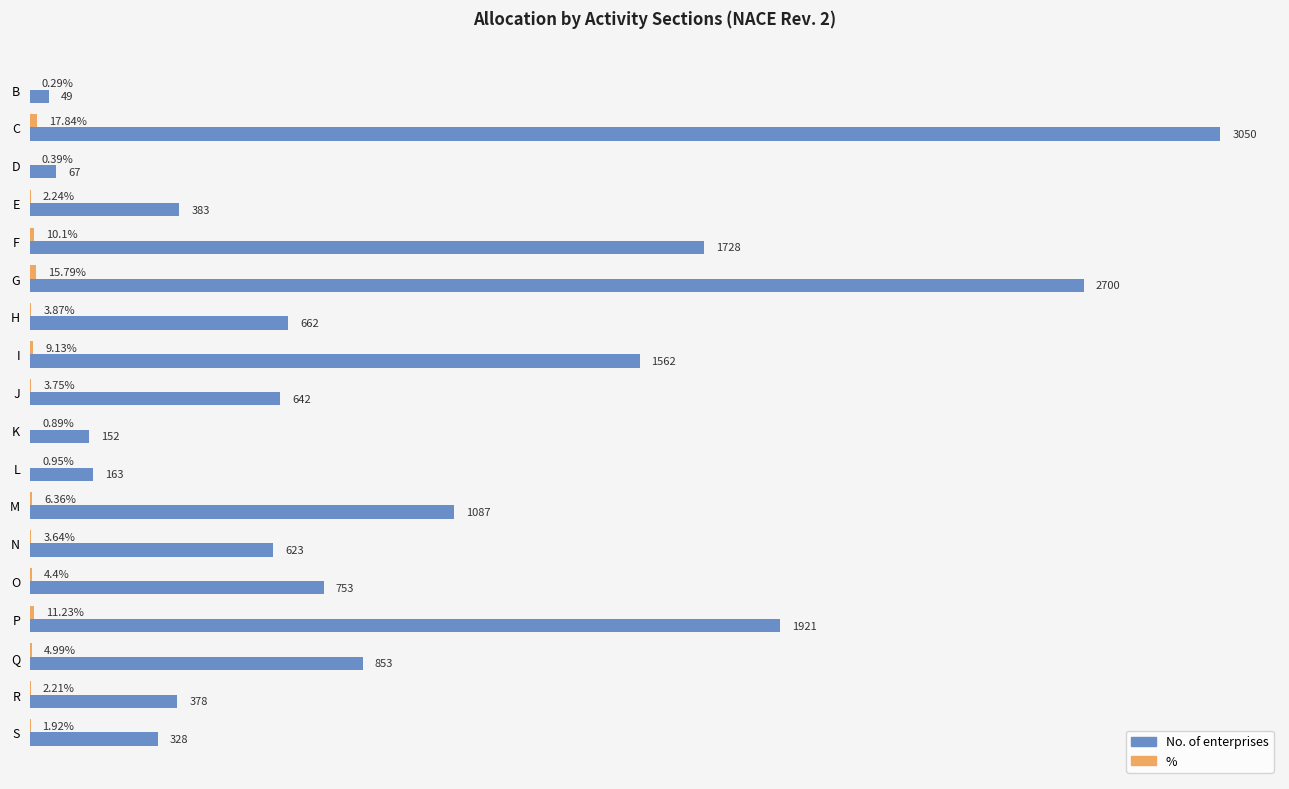

Which label corresponds to the largest value in the chart?

C